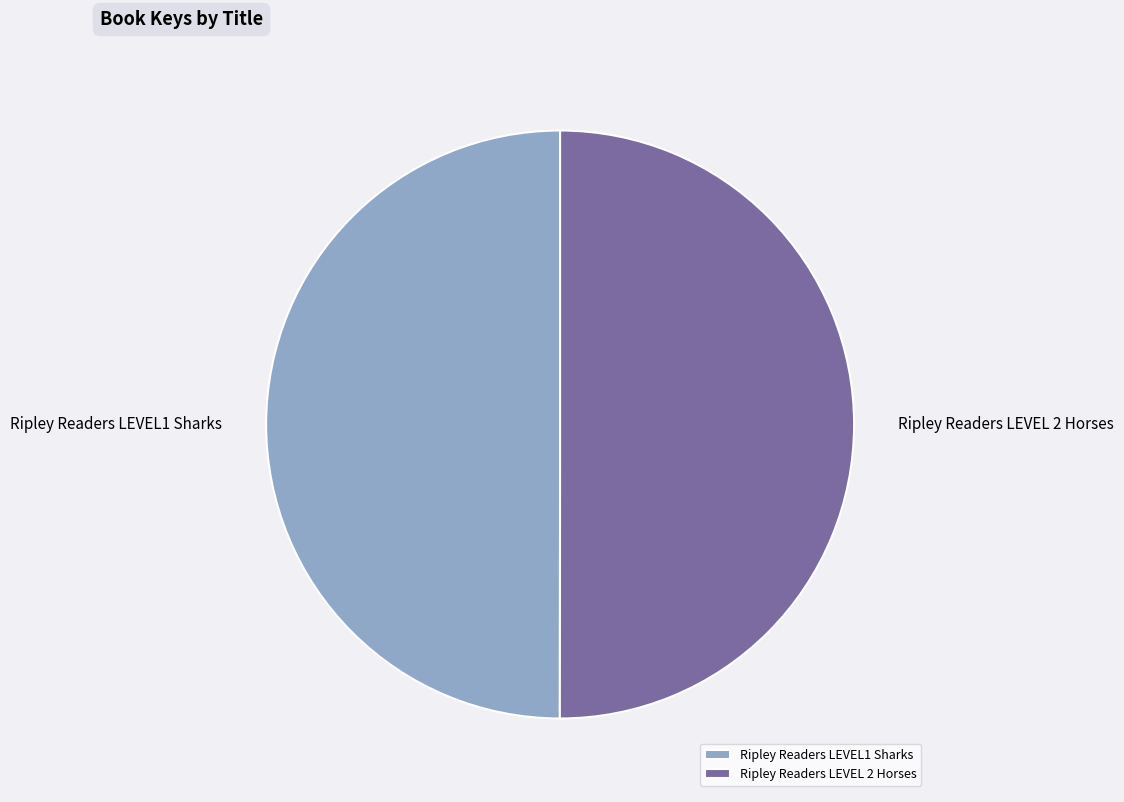

True or false: Ripley Readers LEVEL 2 Horses accounts for 41% of the total.

False